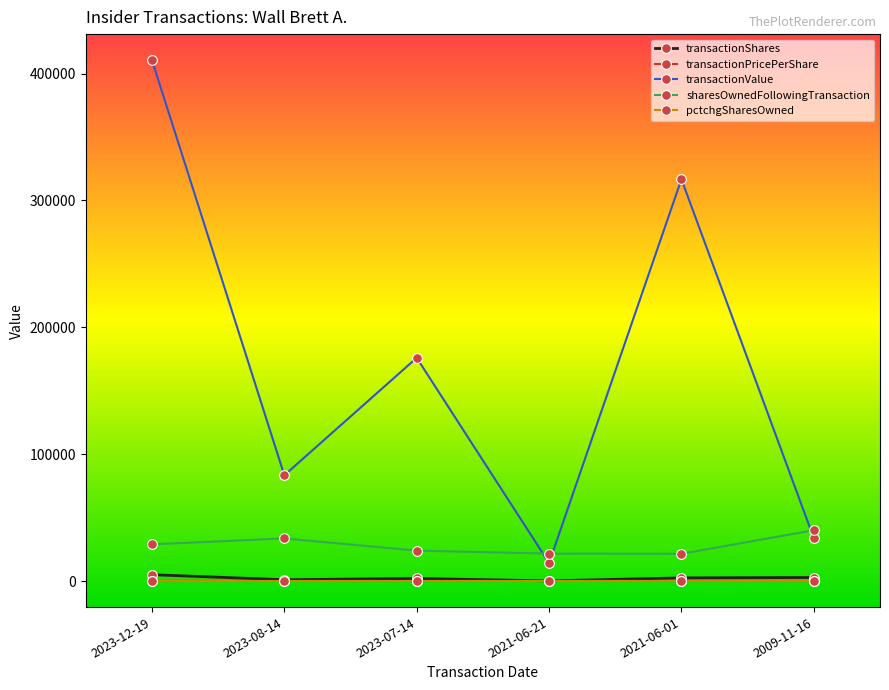

Where does the transactionValue series first go above 175940?

2023-12-19